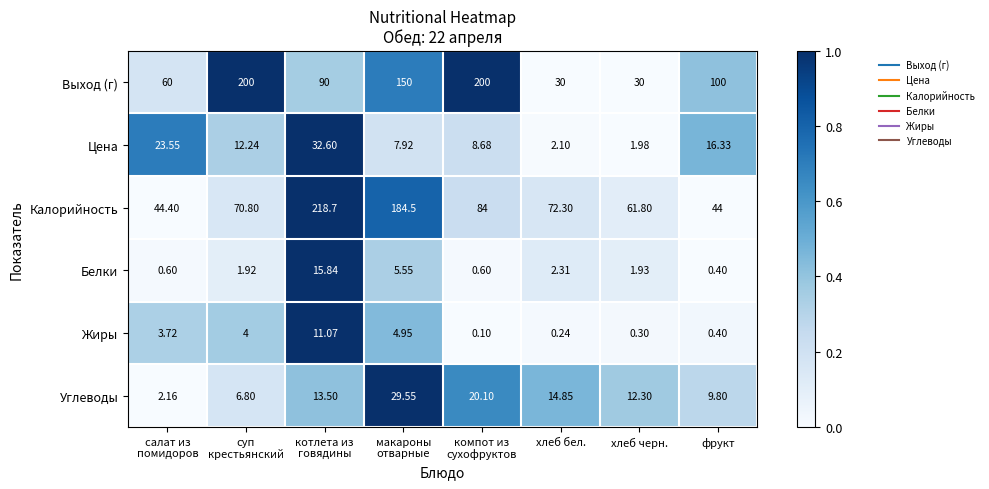

Which series has the largest total across all categories?

Выход (г)